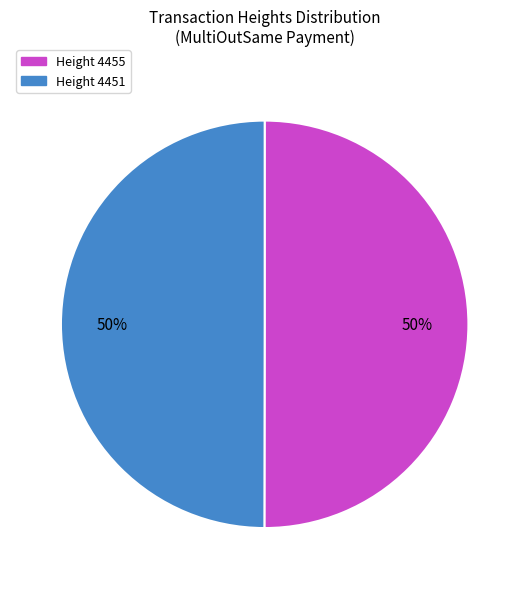

To the nearest percent, what is the average slice percentage?

50%